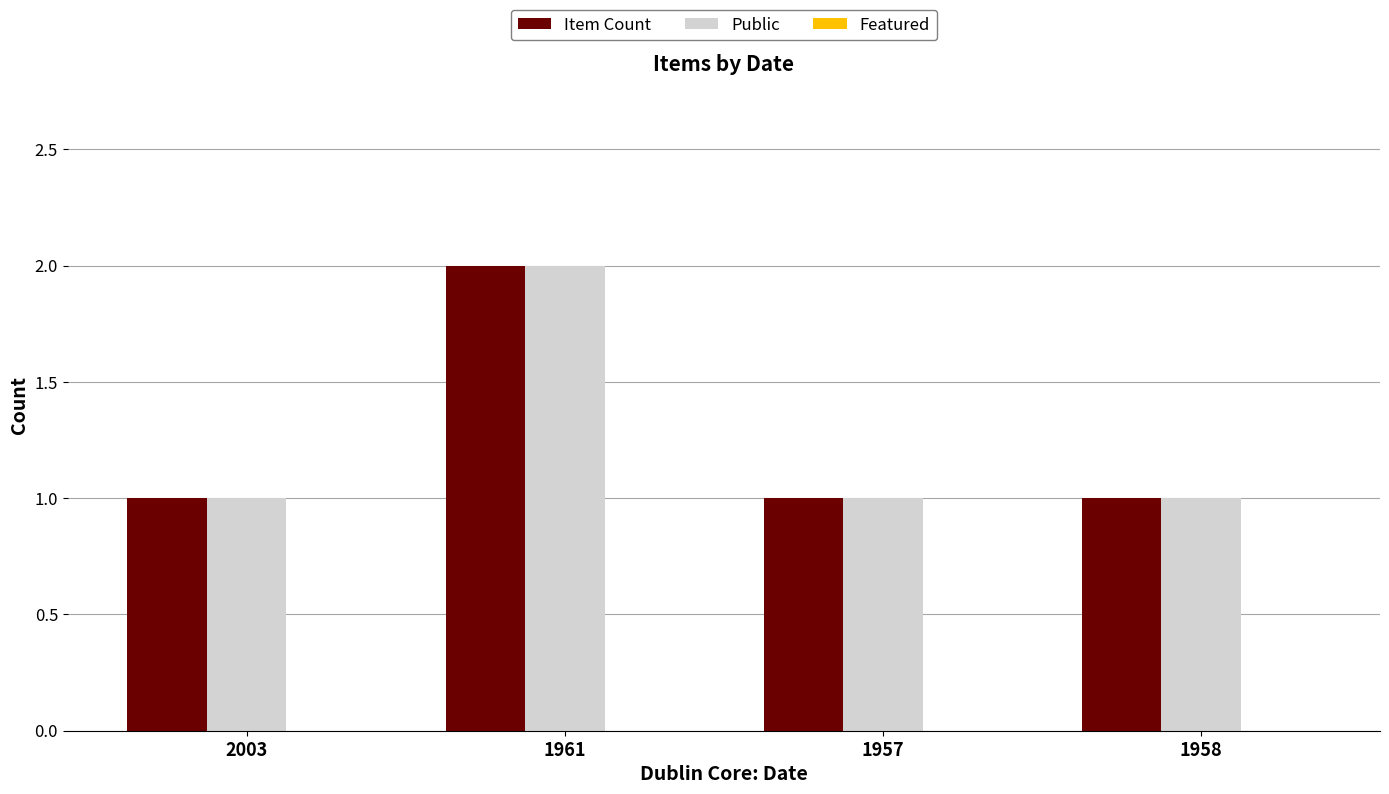

The Public series shows 1 at 1961. True or false?

False